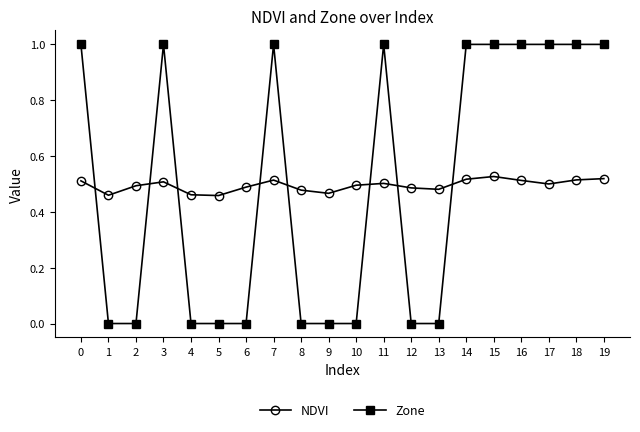

What are all the series names shown in the legend?

NDVI, Zone